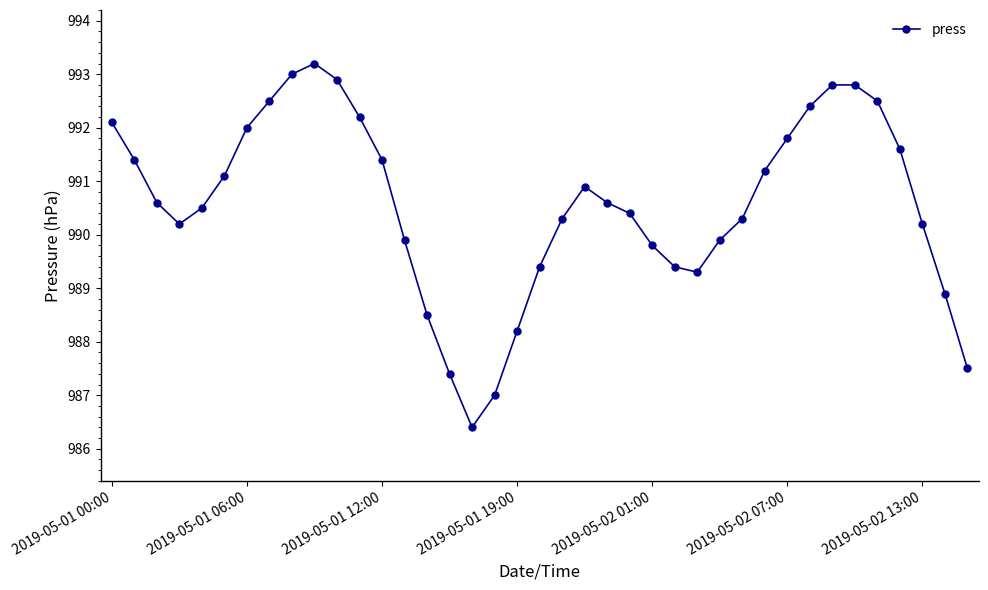

How many points are lower than both their immediate neighbors (excluding endpoints)?

3